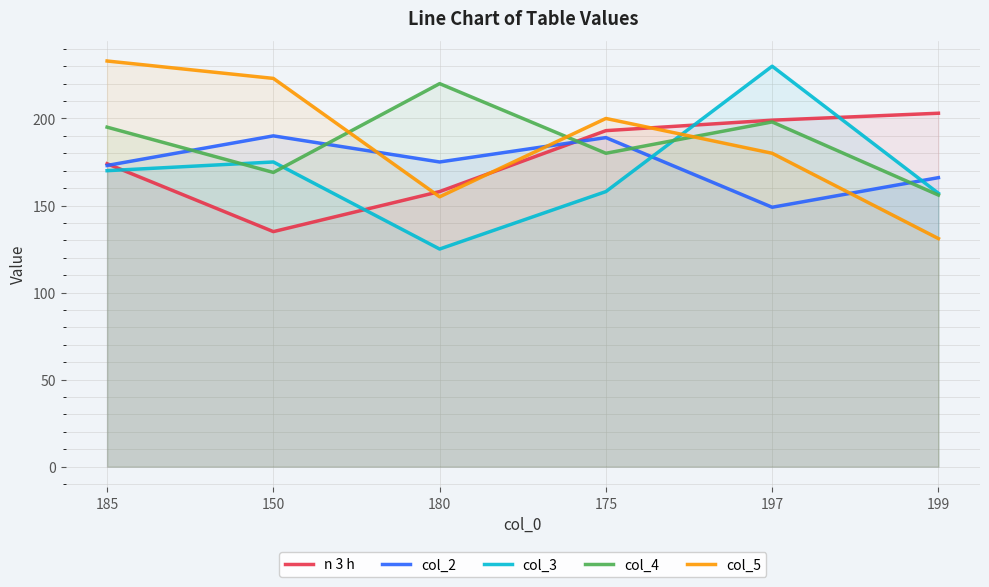

How many lines are shown in the chart?

5